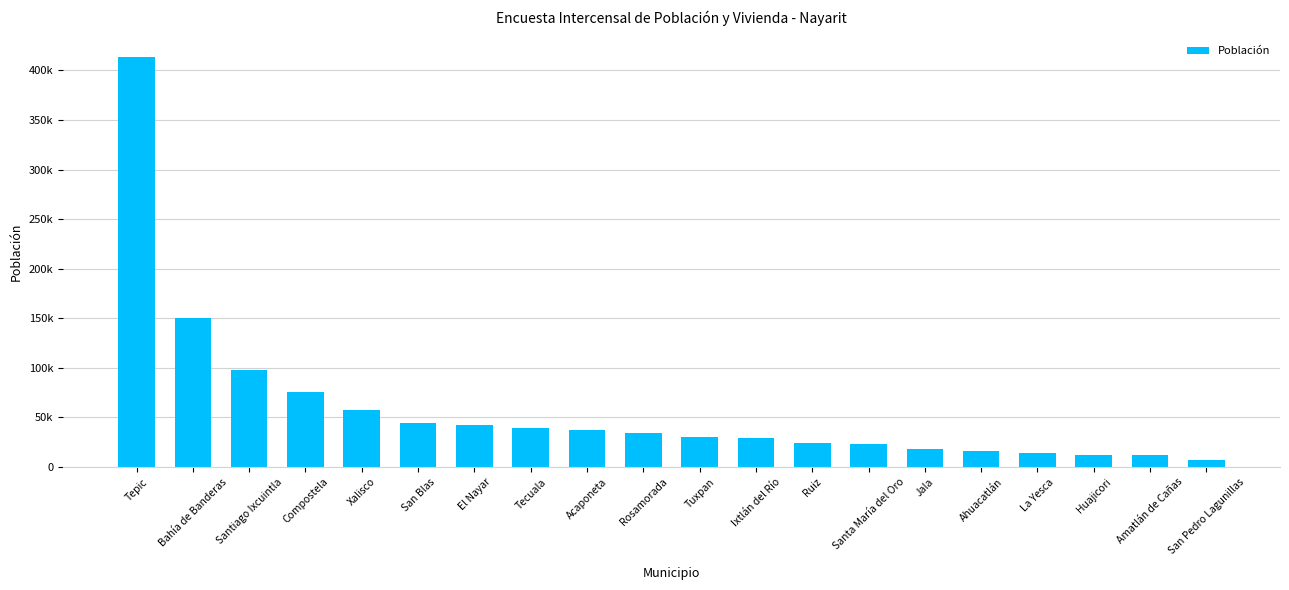

Reading left to right, transcribe all the data shown in this chart.

Tepic=413608	Bahía de Banderas=150250	Santiago Ixcuintla=97820	Compostela=75520	Xalisco=57418	San Blas=43979	El Nayar=42514	Tecuala=39718	Acaponeta=37309	Rosamorada=33901	Tuxpan=30565	Ixtlán del Río=29416	Ruiz=24743	Santa María del Oro=23477	Jala=18580	Ahuacatlán=15953	La Yesca=14315	Huajicori=12614	Amatlán de Cañas=11851	San Pedro Lagunillas=7499